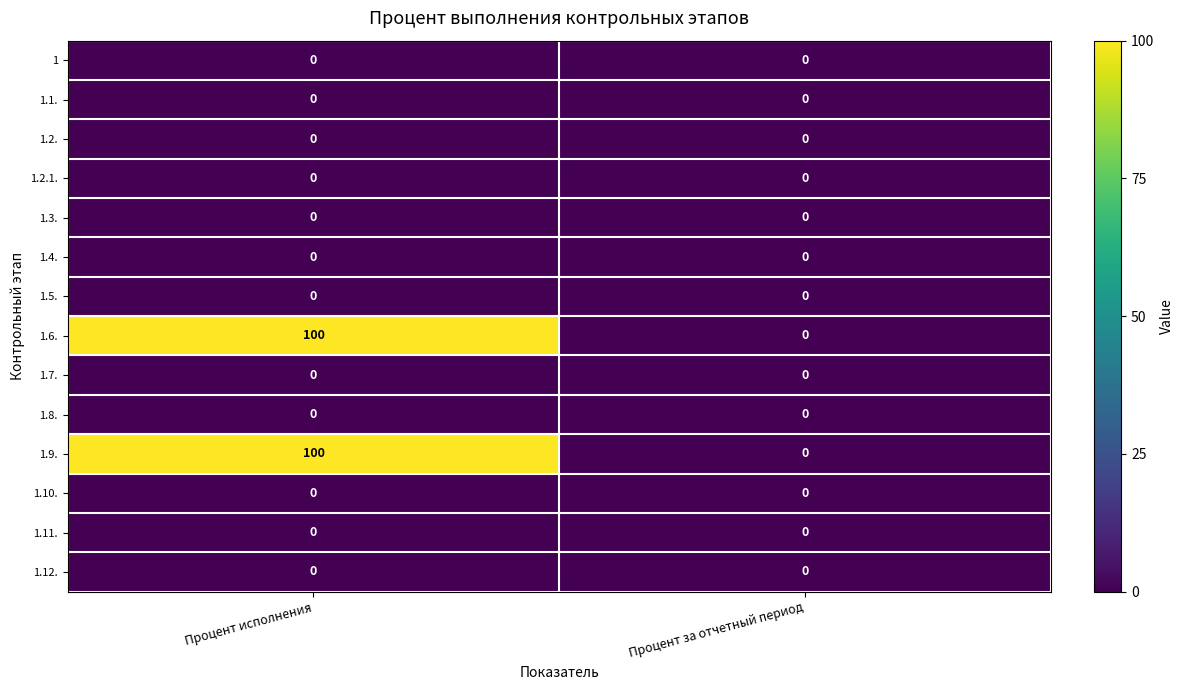

Is it true that 1.3. equals 0 at Процент исполнения?

True